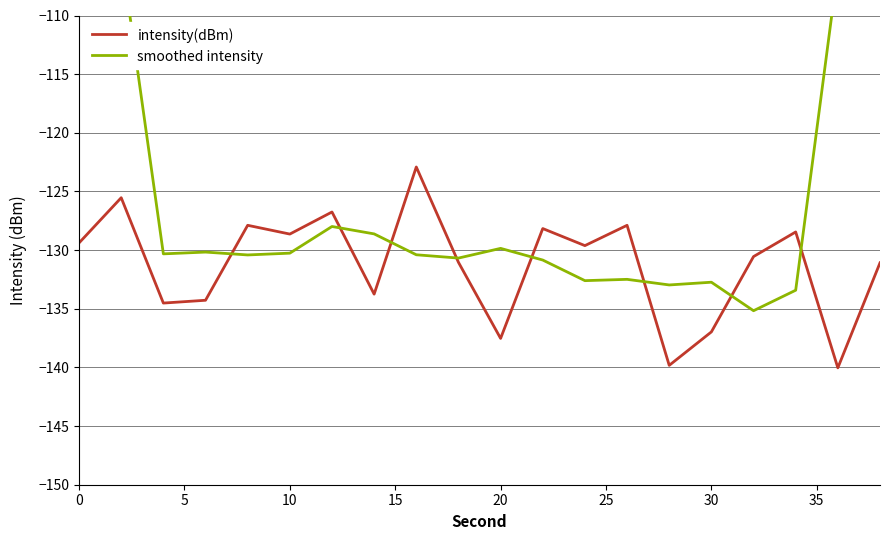

What is the difference between the maximum and minimum values in the intensity(dBm) series?

17.1